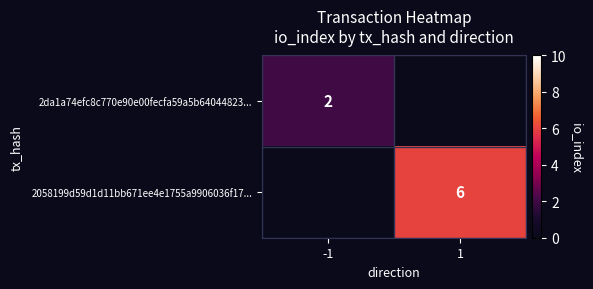

True or false: 2058199d59d1d11bb671ee4e1755a9906036f17... has a value of 2 at 1.

False